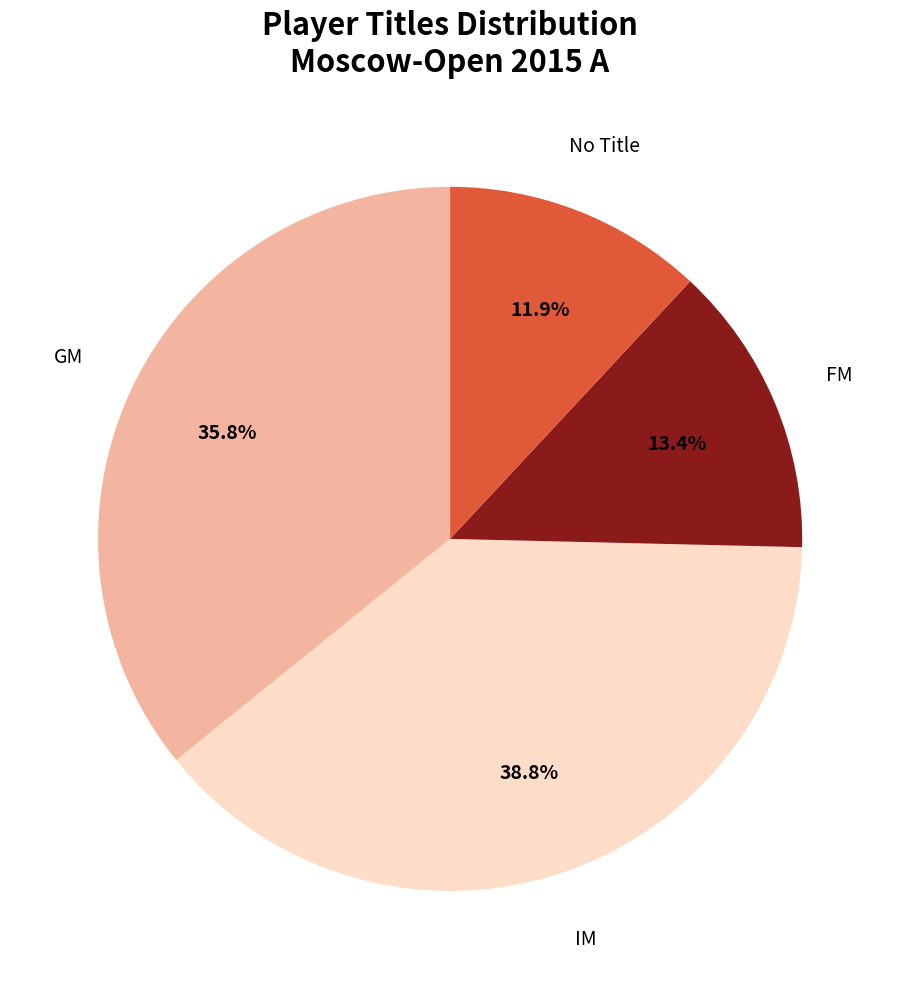

Which category has the biggest portion of the pie?

IM